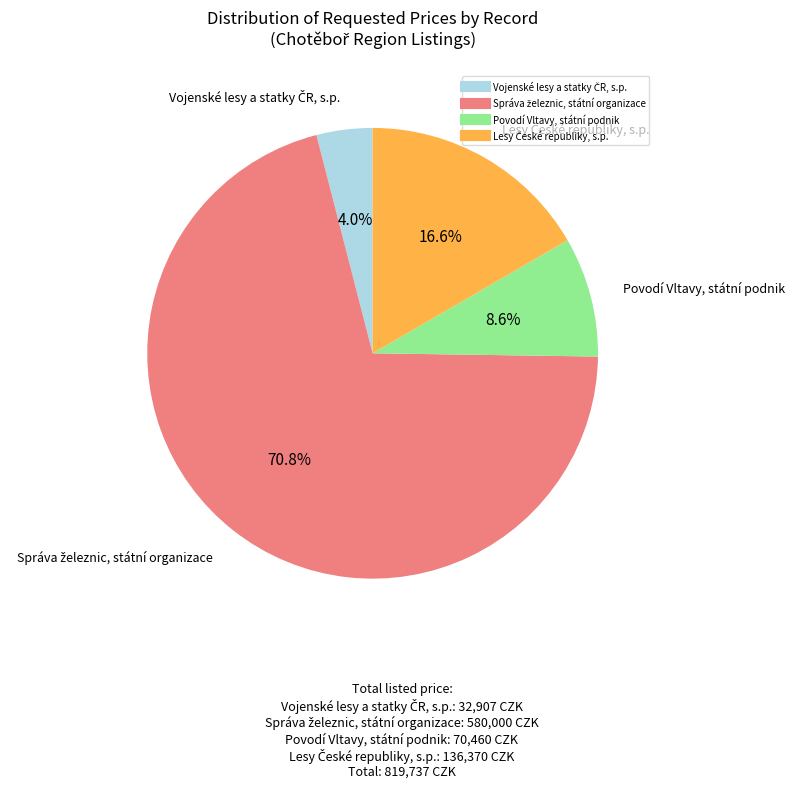

Is there a majority slice in this chart?

Yes